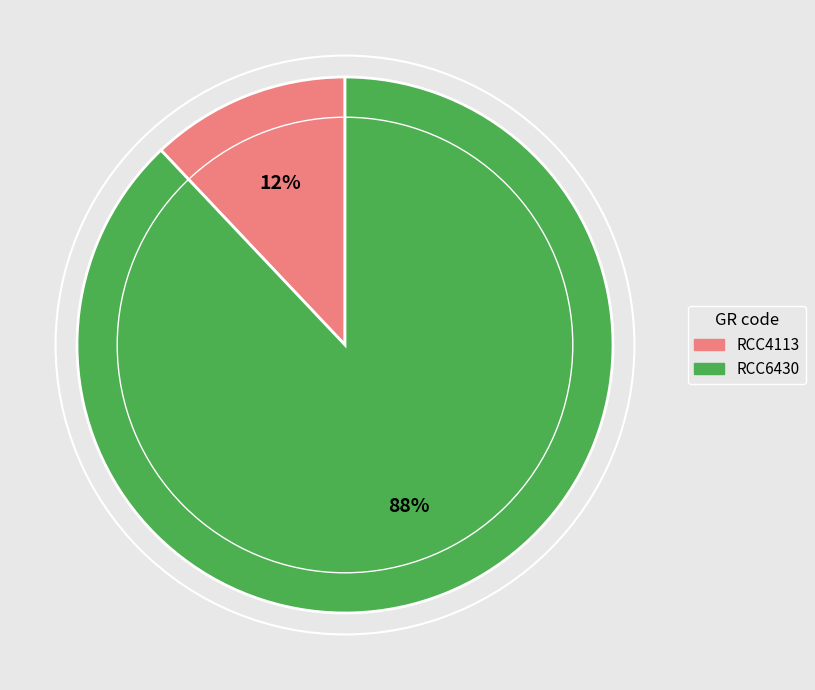

To the nearest percent, what percentage of the pie is RCC4113?

12%